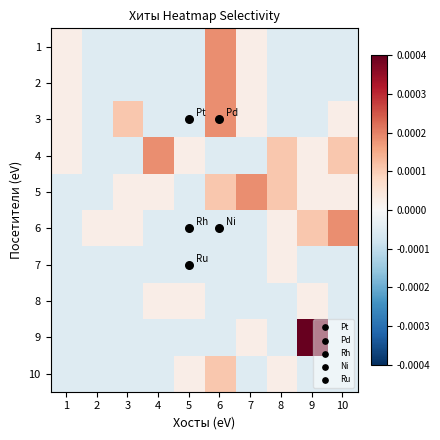

How many categories are shown in the chart?

10